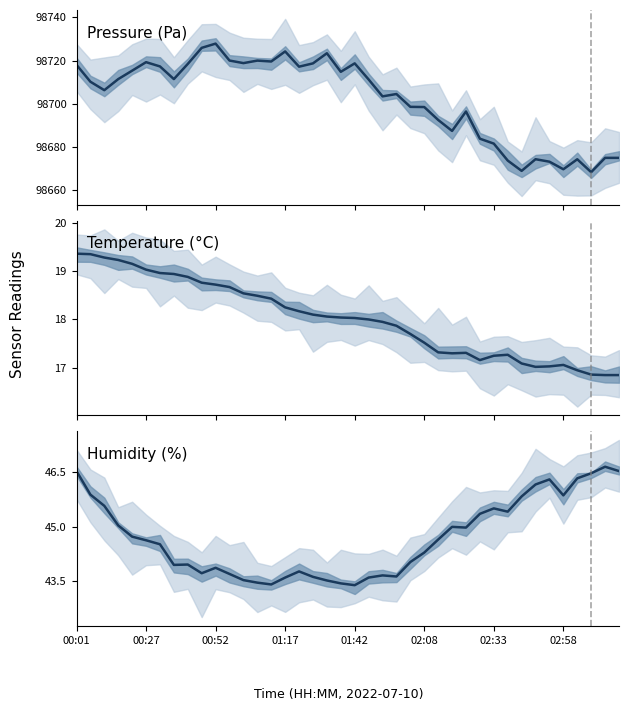

What position from the left is 13?

14